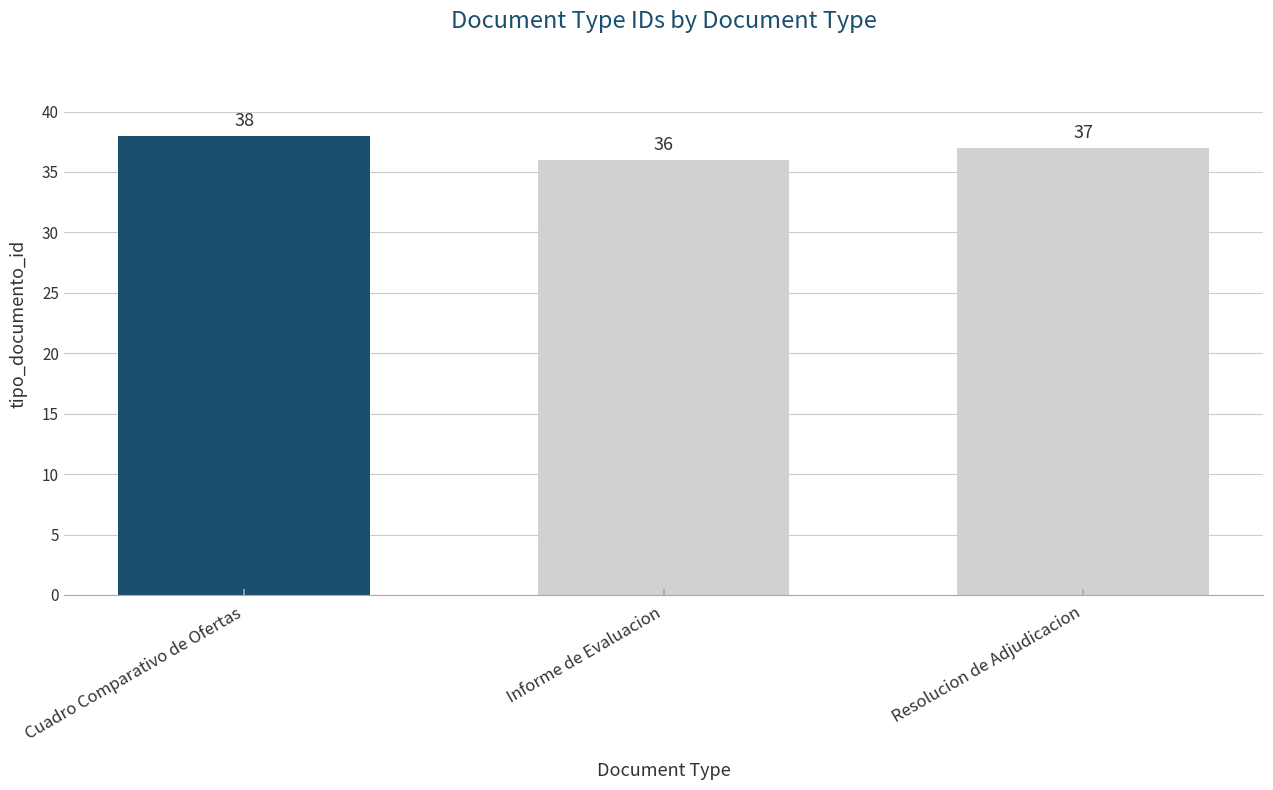

What is the difference between the maximum and minimum values?

2